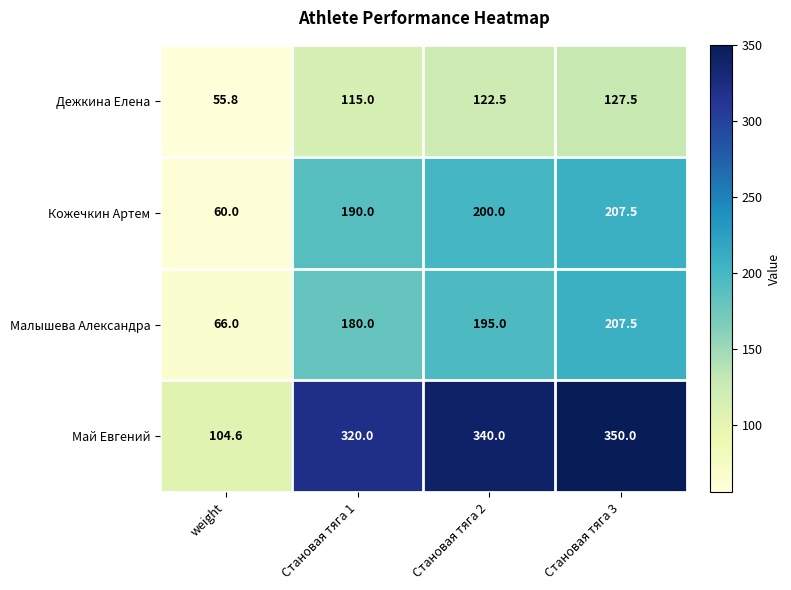

Read the Май Евгений value at Становая тяга 3.

350.0